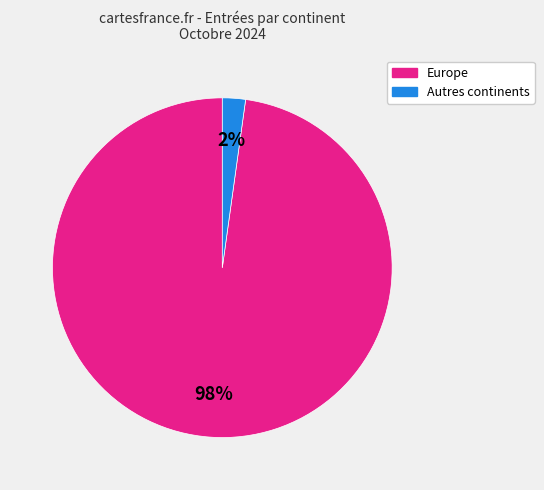

What is the largest slice in the pie chart?

Europe